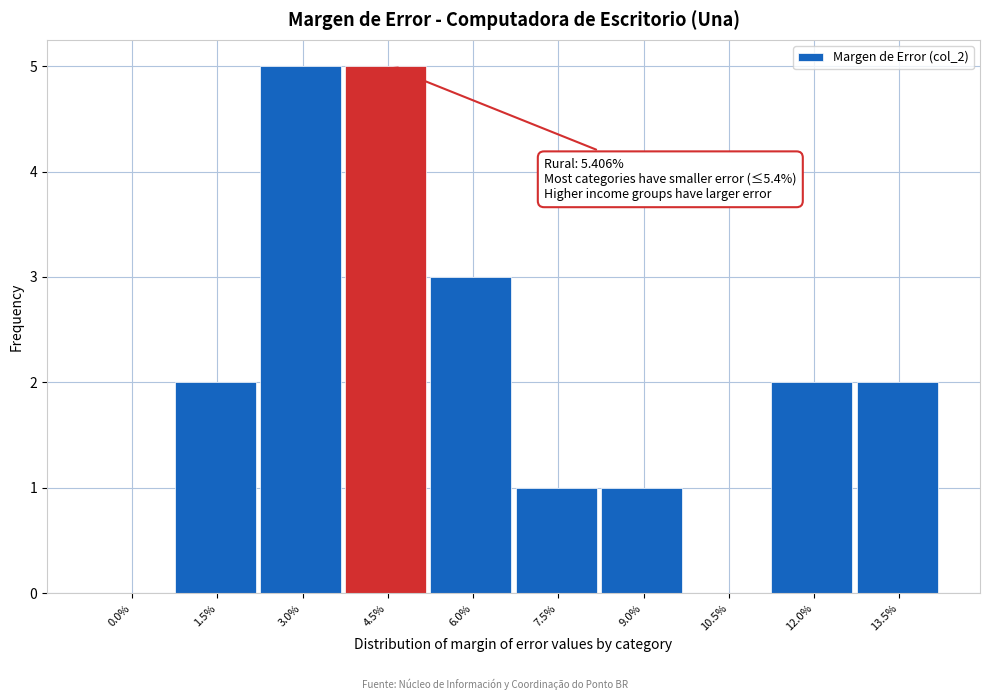

Reading left to right, list all the values displayed in this chart.

0.0%=0	1.5%=2	3.0%=5	4.5%=5	6.0%=3	7.5%=1	9.0%=1	10.5%=0	12.0%=2	13.5%=2